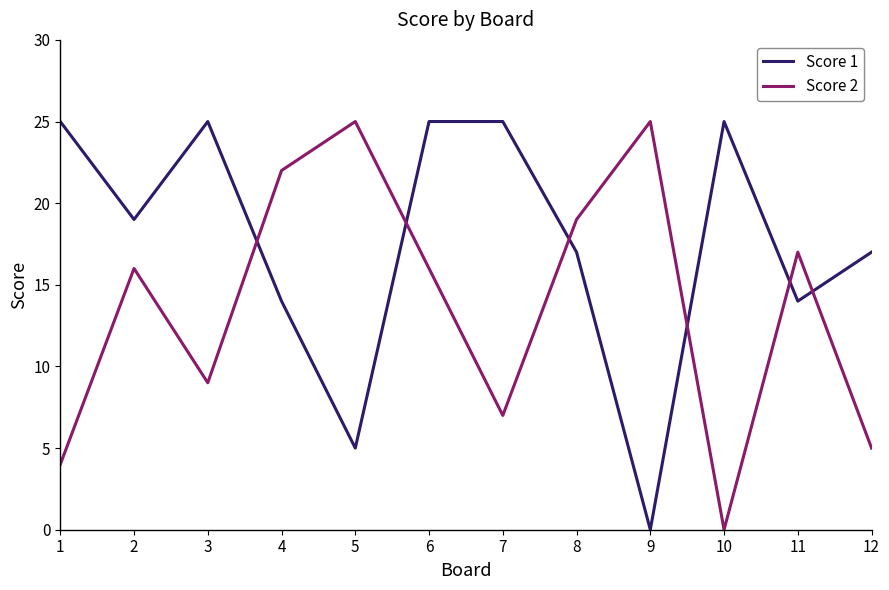

Reading right to left, transcribe all the data shown in this chart.

Score 1: 12=17	11=14	10=25	9=0	8=17	7=25	6=25	5=5	4=14	3=25	2=19	1=25
Score 2: 12=5	11=17	10=0	9=25	8=19	7=7	6=16	5=25	4=22	3=9	2=16	1=4